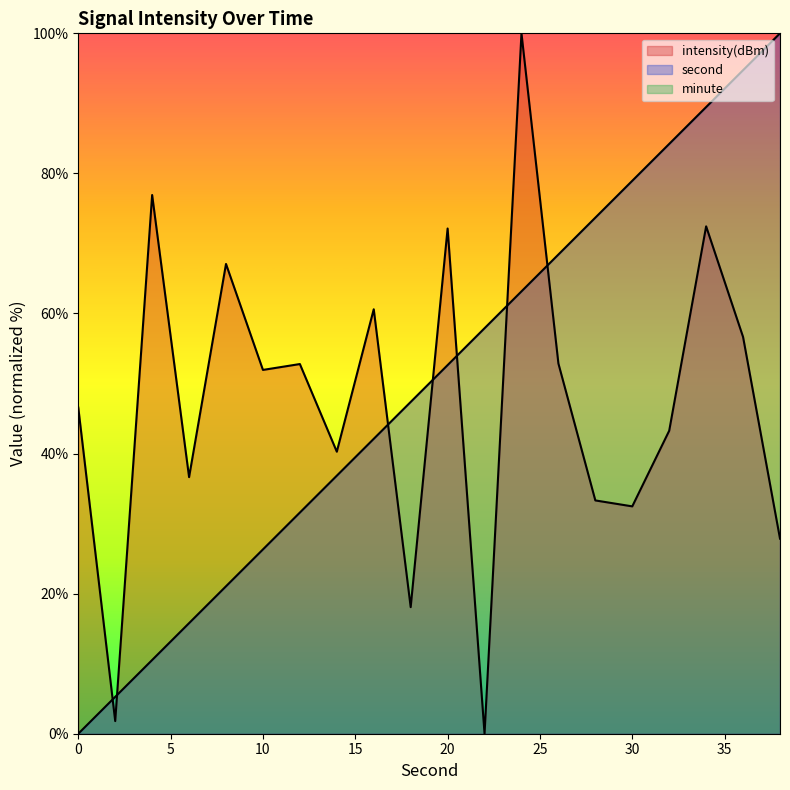

What is the difference between the second values at 34 and 22?

31.6